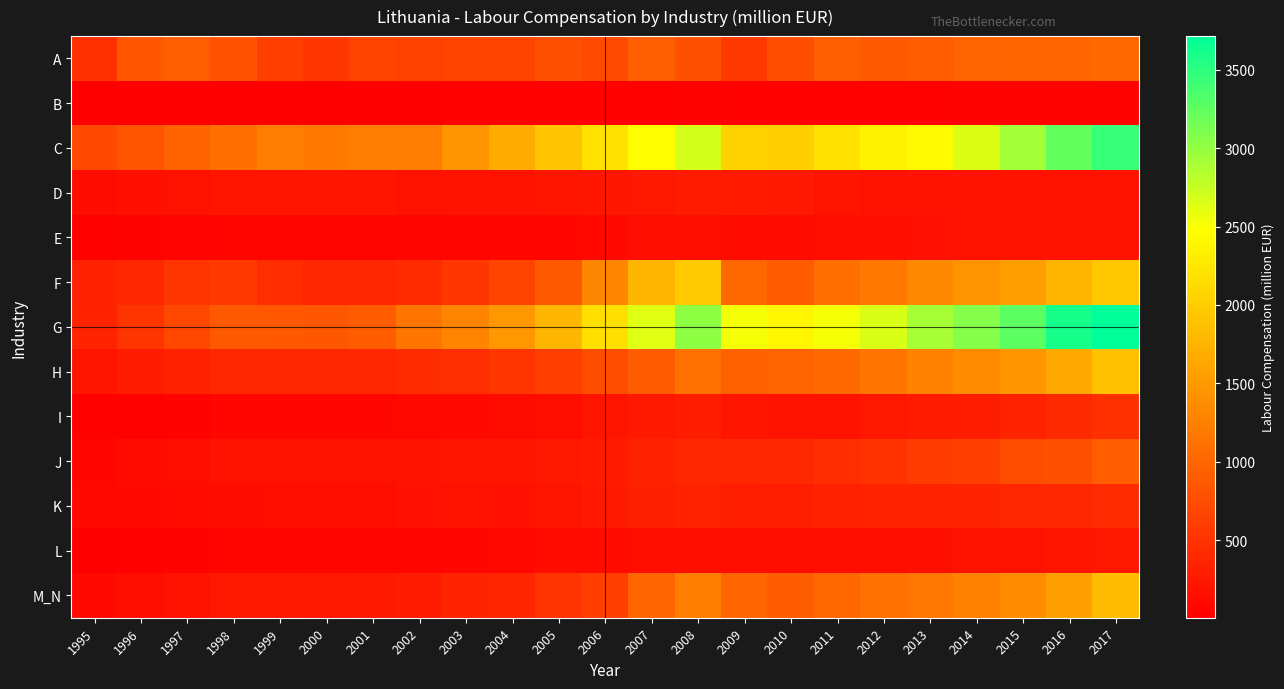

What is the difference between the highest and lowest values at 2014?

3023.7